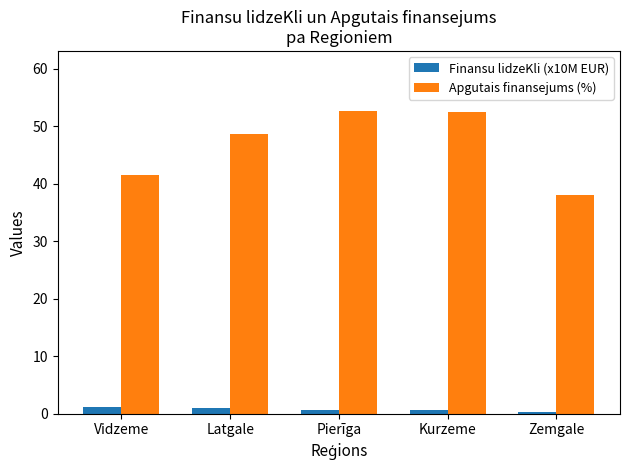

At how many categories does at least one series exceed 2?

5